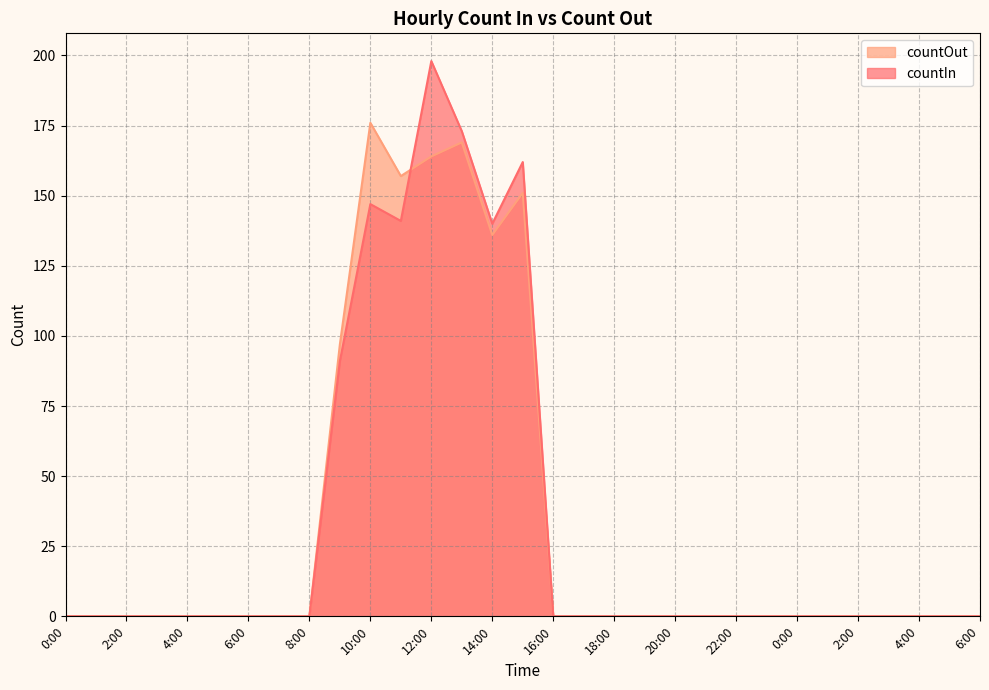

Reading right to left, list all the values displayed in this chart.

countIn: 0	0	0	0	0	0	0	0	0	0	0	0	0	0	0	162	140	173	198	141	147	91	0	0	0	0	0	0	0	0	0
countOut: 0	0	0	0	0	0	0	0	0	0	0	0	0	0	0	151	136	169	164	157	176	97	0	0	0	0	0	0	0	0	0